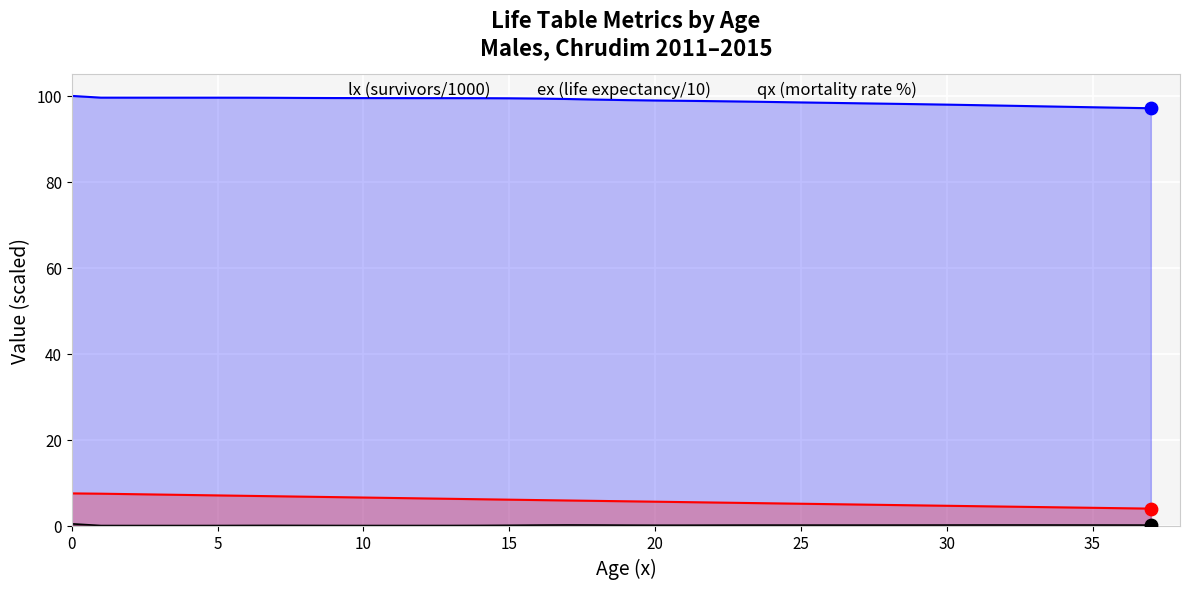

At how many categories does at least one series exceed 10?

38